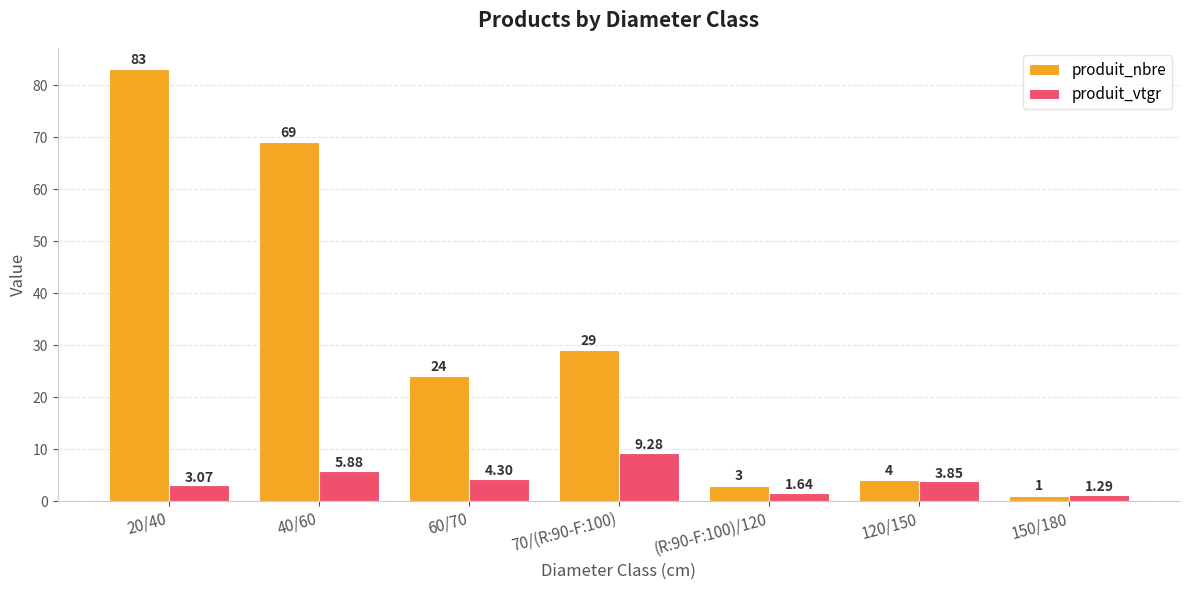

At which label does produit_nbre first exceed 24?

20/40